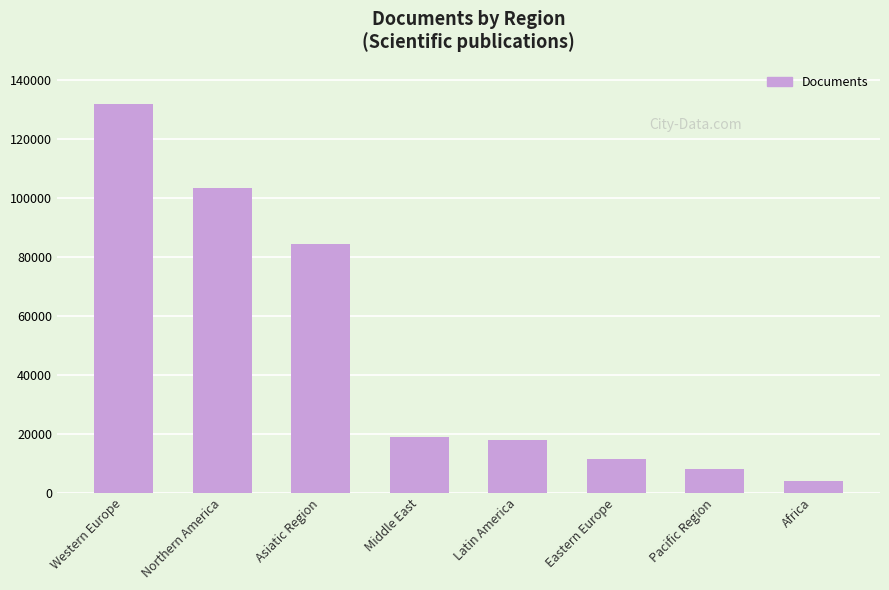

Count the number of data series in this chart.

1